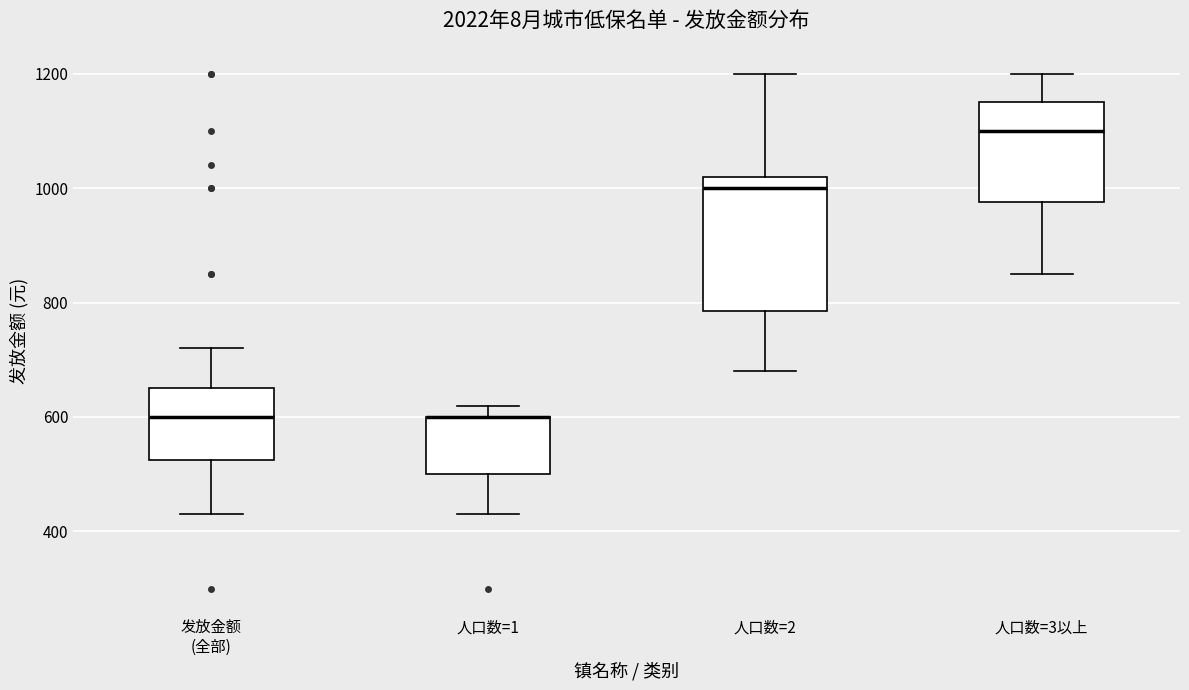

Where does the lower whisker of the box for 人口数=3以上 end on the y-axis? The values are not printed on the chart, so give them approximately, as read against the axis.

860